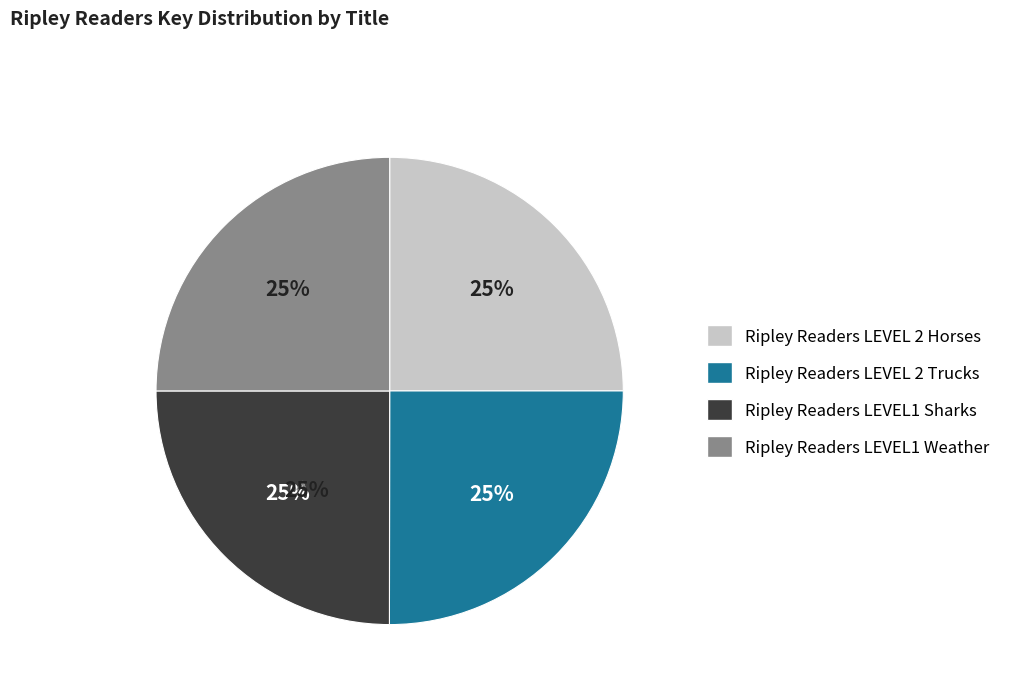

Which slice is the largest?

Ripley Readers LEVEL 2 Trucks